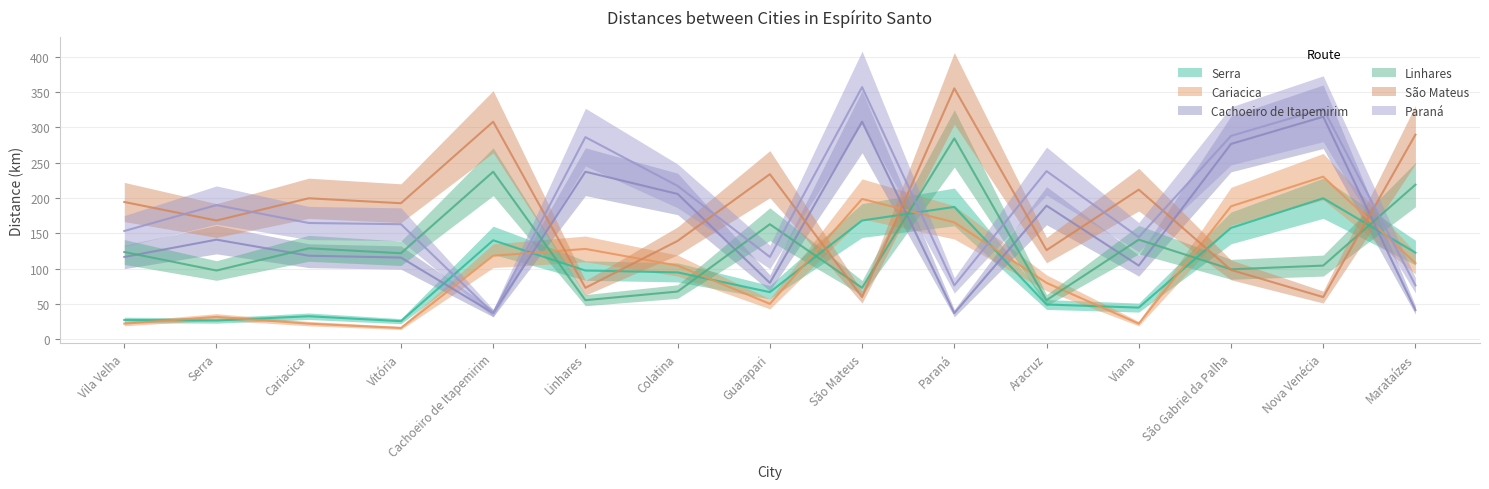

Reading left to right, extract all data points from this chart.

Serra: 27.1	26.2	32.4	25.4	140.0	97.1	94.5	66.5	168.0	187.2	49.0	44.6	157.5	199.5	122.5
Cariacica: 21.9	31.5	21.9	15.8	118.1	127.8	104.1	49.9	198.6	165.4	79.6	21.9	188.1	230.1	107.6
Cachoeiro de Itapemirim: 116.4	140.9	118.1	115.5	36.8	237.1	205.6	79.6	308.0	36.8	189.0	104.1	276.5	315.0	41.1
Linhares: 123.4	97.1	128.6	121.6	237.1	55.1	67.4	162.8	72.6	284.4	55.1	140.9	98.9	104.1	218.8
São Mateus: 194.2	168.0	199.5	192.5	308.0	72.6	139.1	233.6	59.5	355.2	126.0	211.8	98.0	59.5	289.6
Paraná: 153.1	189.9	164.5	162.8	36.8	286.1	217.0	116.4	357.0	76.1	238.0	144.4	287.9	326.4	76.1